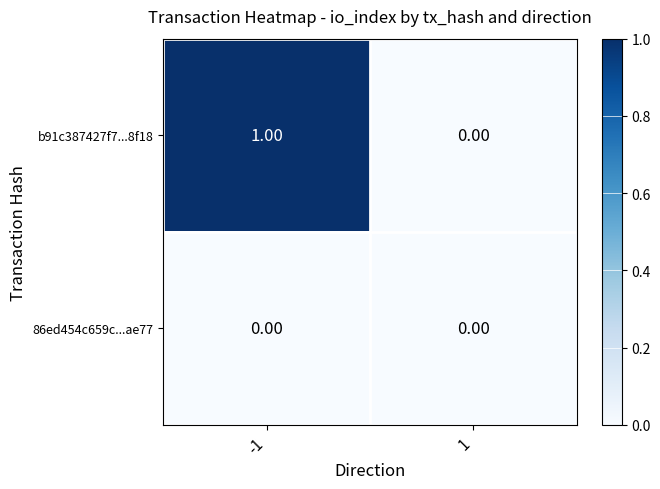

Rank the series by their average value, from highest to lowest.

b91c387427f7...8f18, 86ed454c659c...ae77